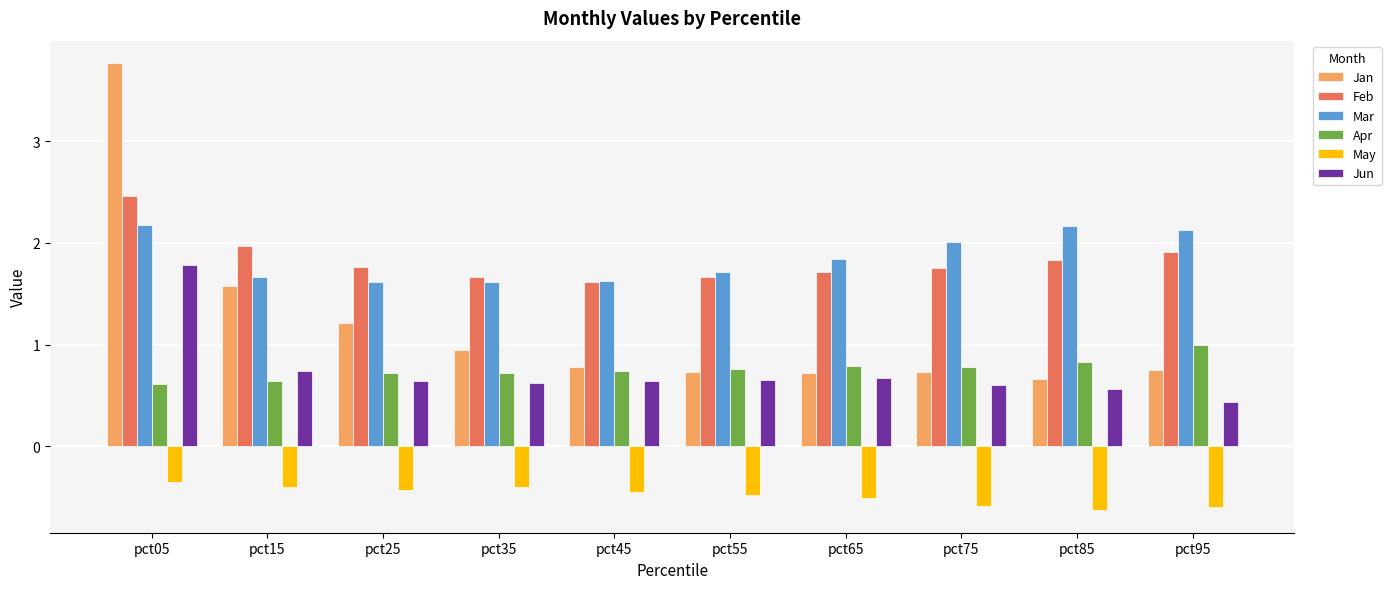

What is the difference between the maximum and second lowest values in the Jan series?

3.0